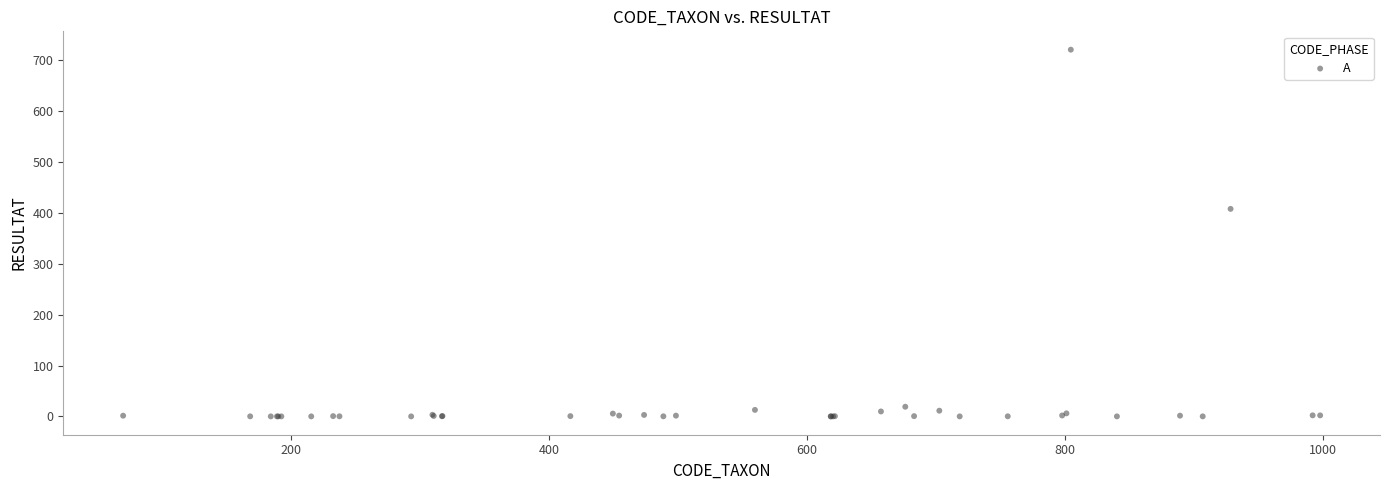

What Y value in the scatter plot is closest to 360?

407.9